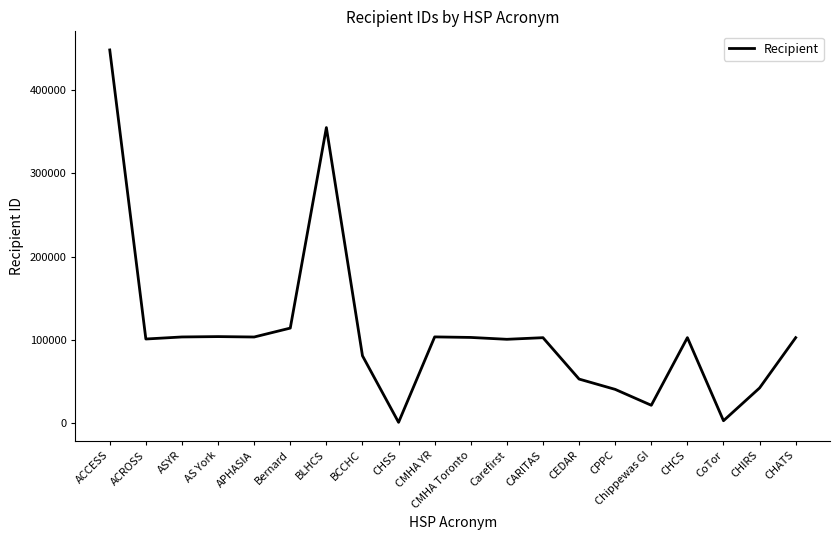

What position from the left is ACCESS?

1